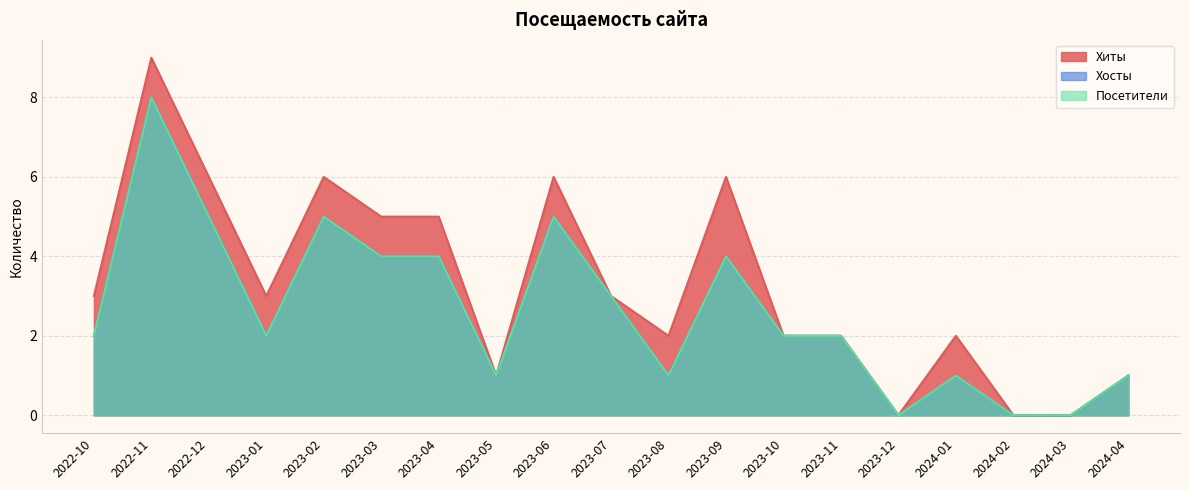

In Хиты, how many points are higher than both neighbors (excluding endpoints)?

5